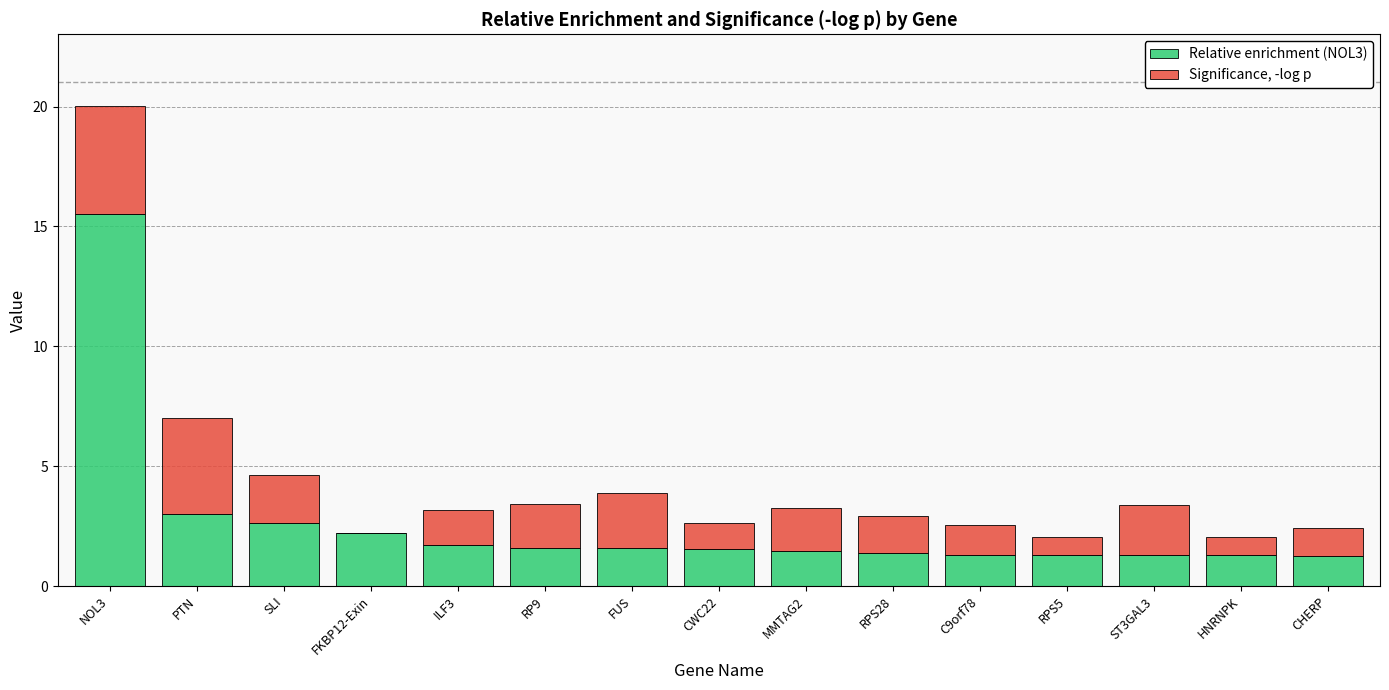

How many series are shown in this chart?

2